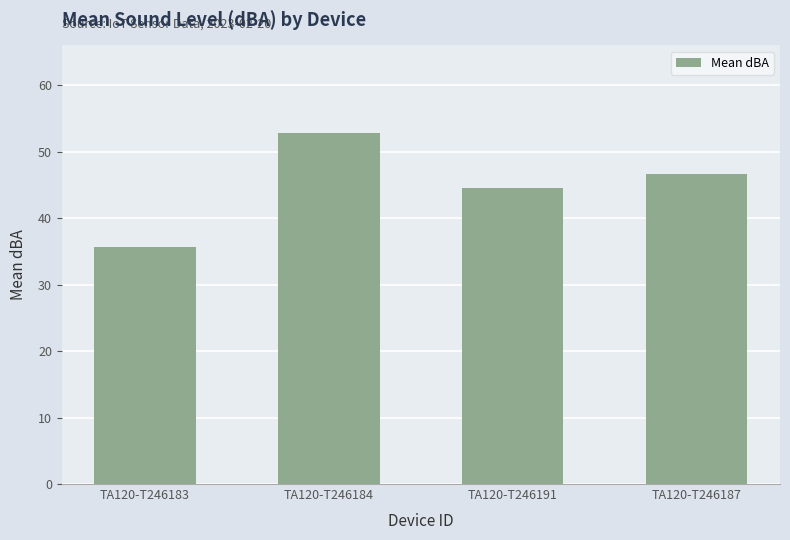

Count the number of categories in the chart.

4